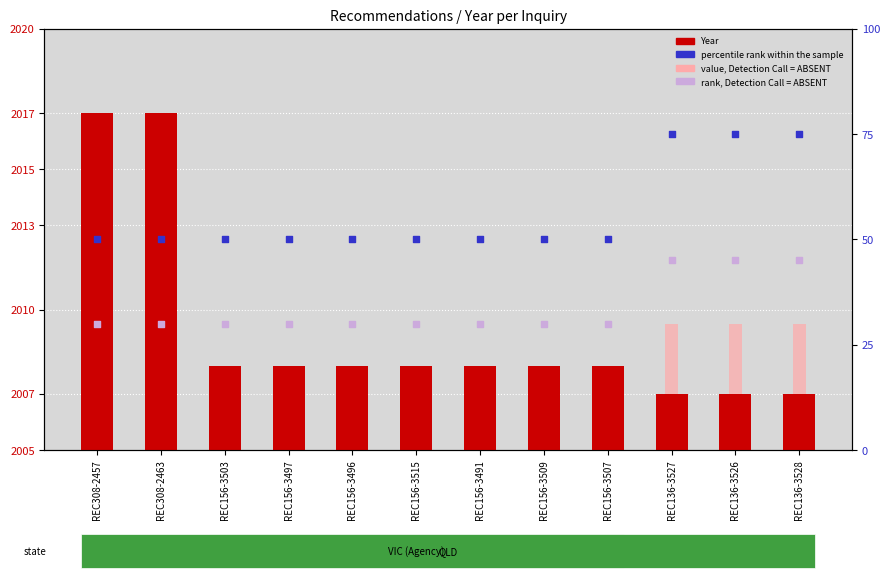

What is the total value across all series at REC156-3507?

4096.0